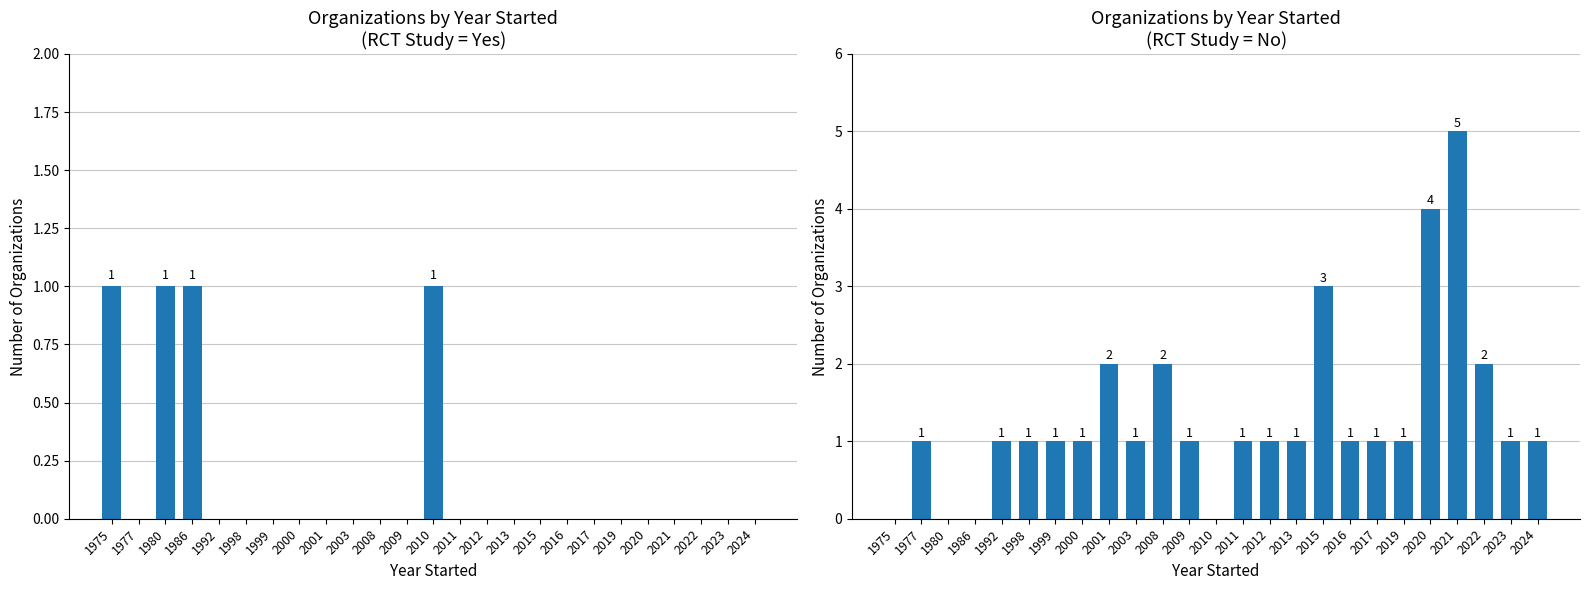

Rank the series by their maximum value, from lowest to highest.

RCT: Yes, RCT: No